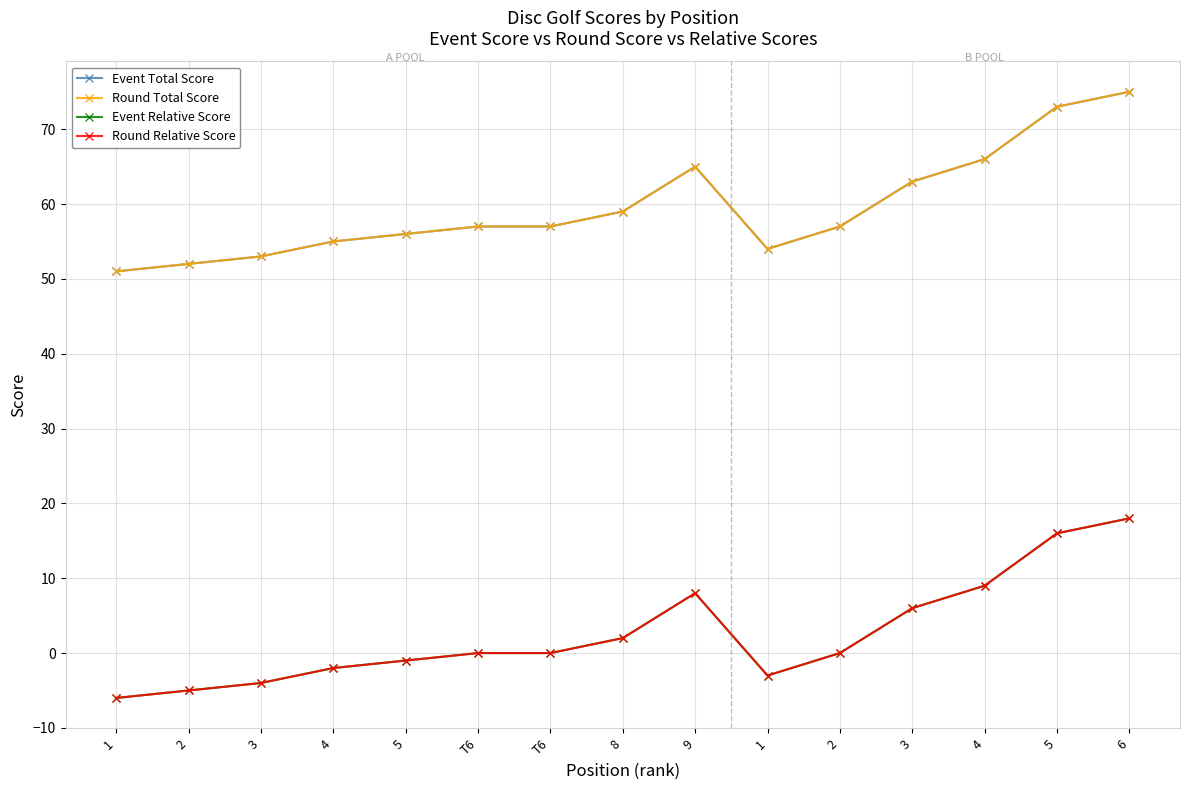

What is the label of the 10th point from the left?

1